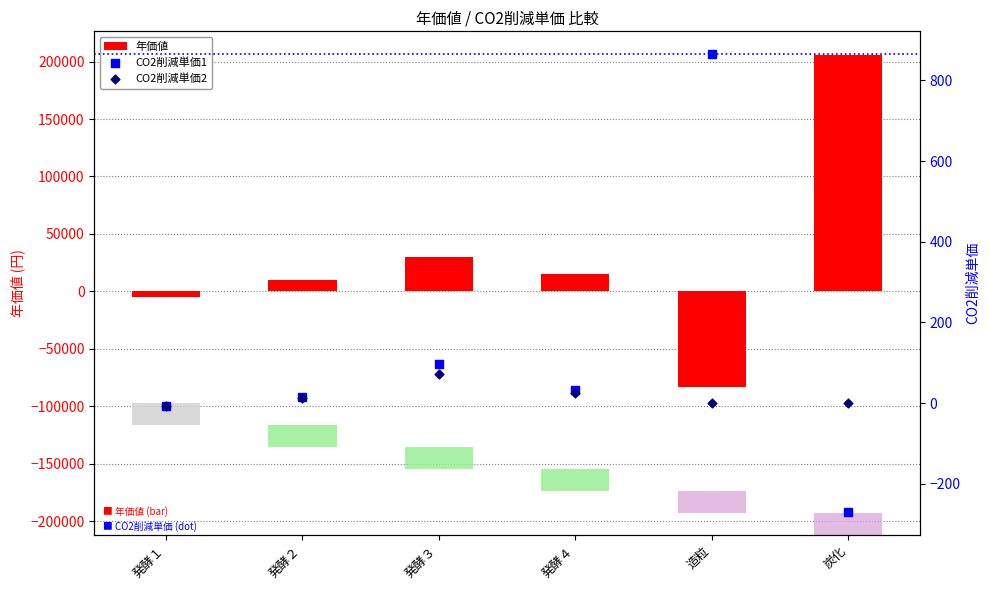

Which series has the largest total across all categories?

年価値